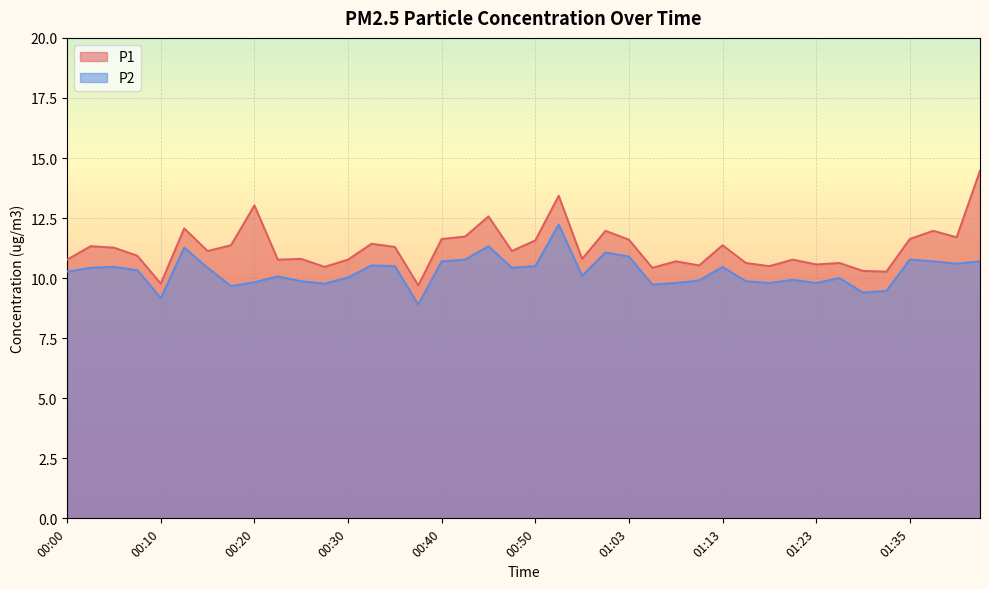

What is the difference between the P2 values at 01:43 and 00:45?

0.6